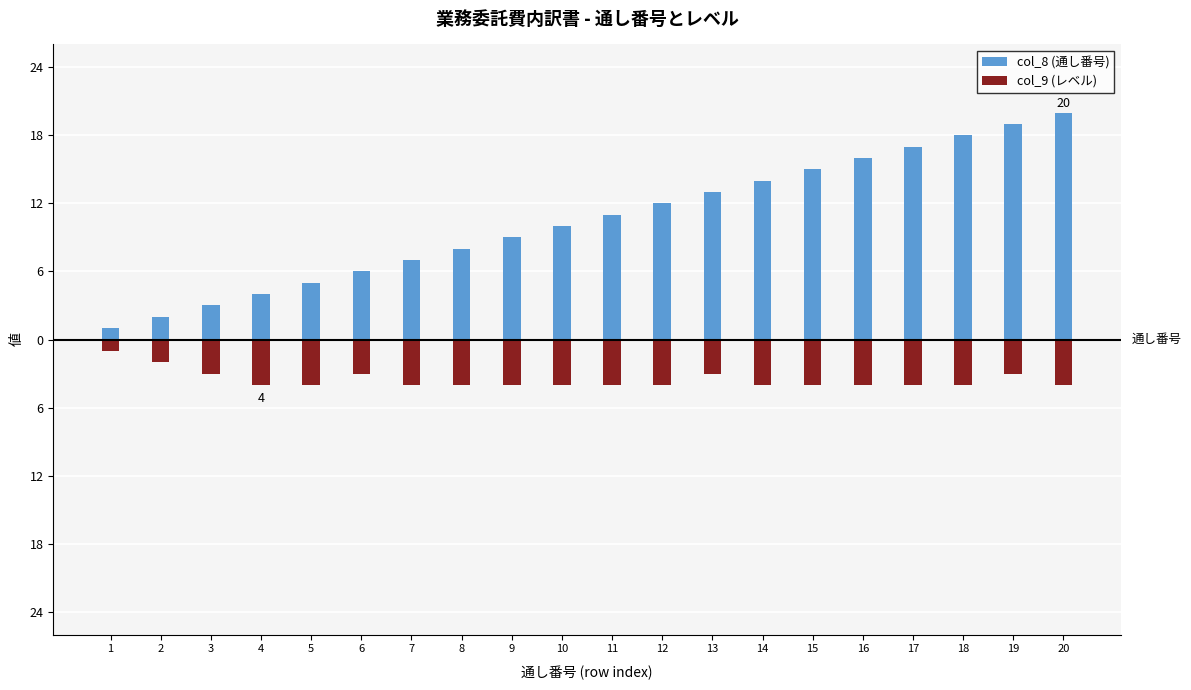

Reading right to left, transcribe all the data shown in this chart.

col_8 (通し番号): 20	19	18	17	16	15	14	13	12	11	10	9	8	7	6	5	4	3	2	1
col_9 (レベル): -4	-3	-4	-4	-4	-4	-4	-3	-4	-4	-4	-4	-4	-4	-3	-4	-4	-3	-2	-1